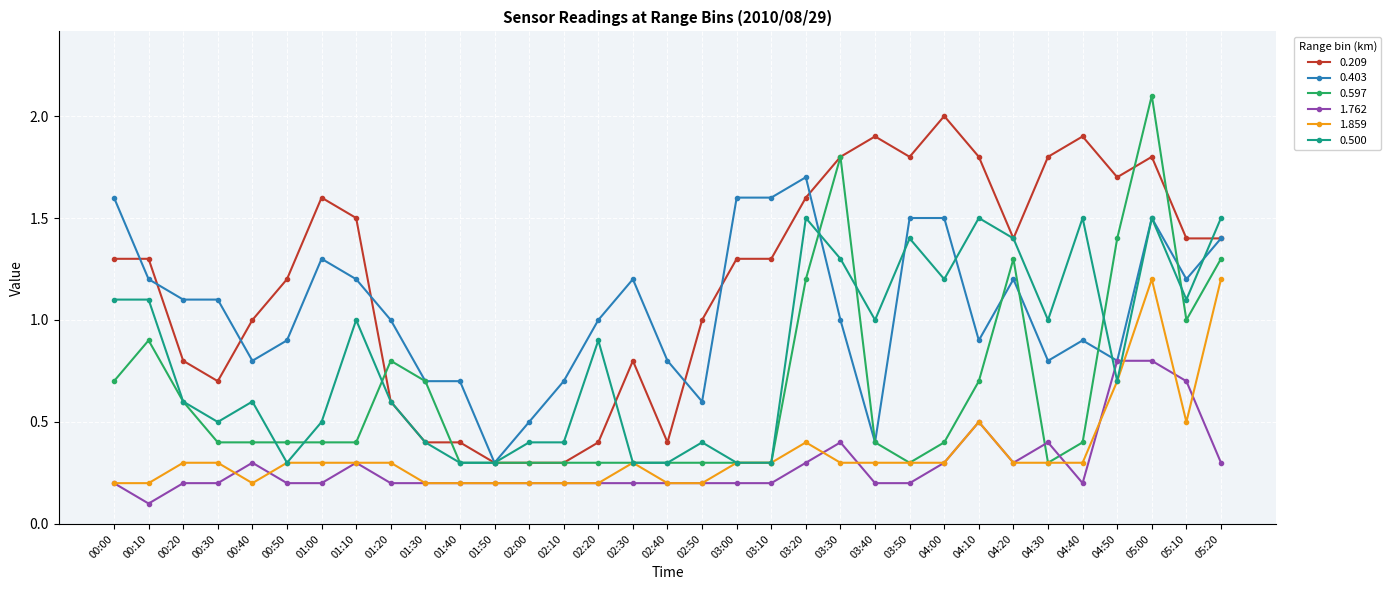

What is the minimum value for 1.859?

0.2